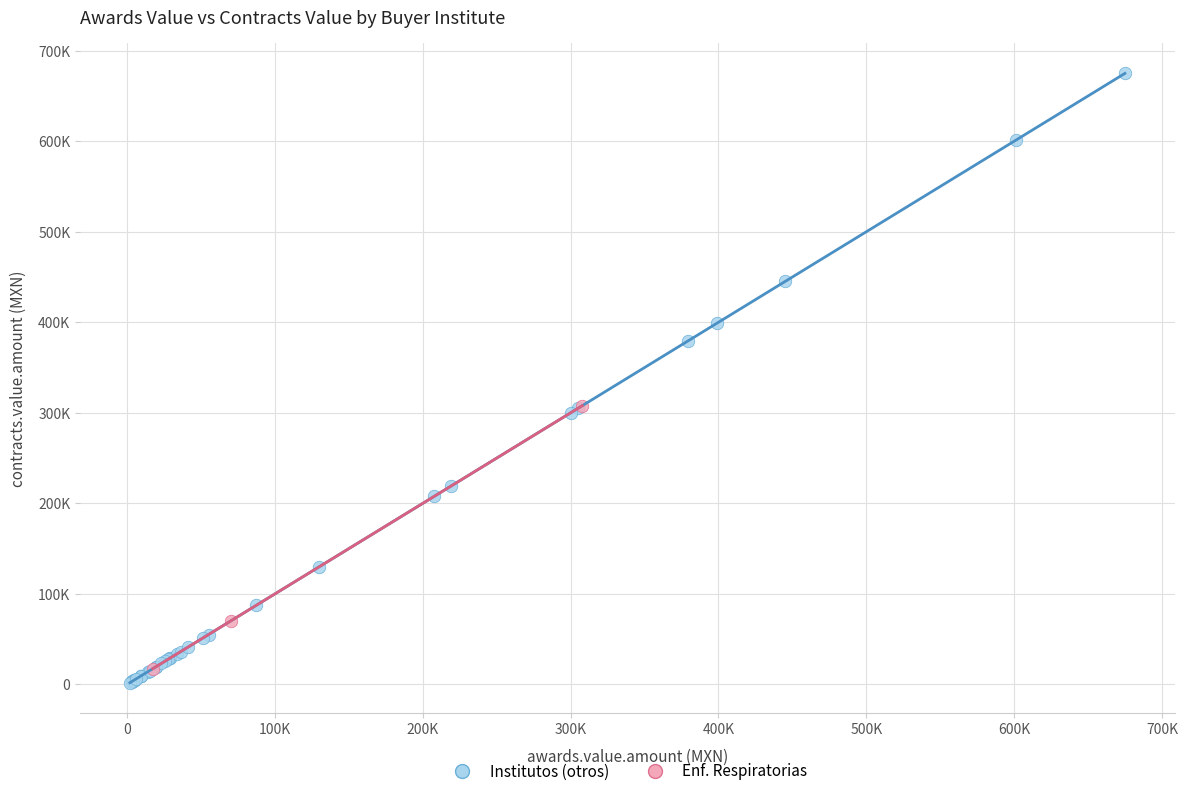

What are all the series names shown in the legend?

Institutos (otros), Enf. Respiratorias